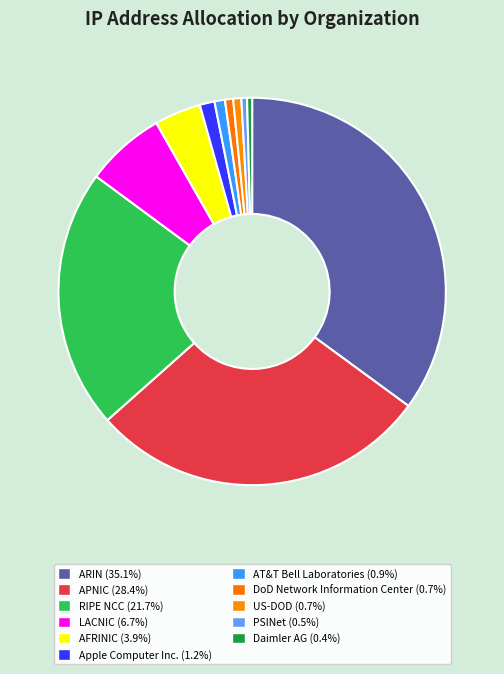

To the nearest percent, what is the difference between the ARIN and RIPE NCC slice percentages?

13%